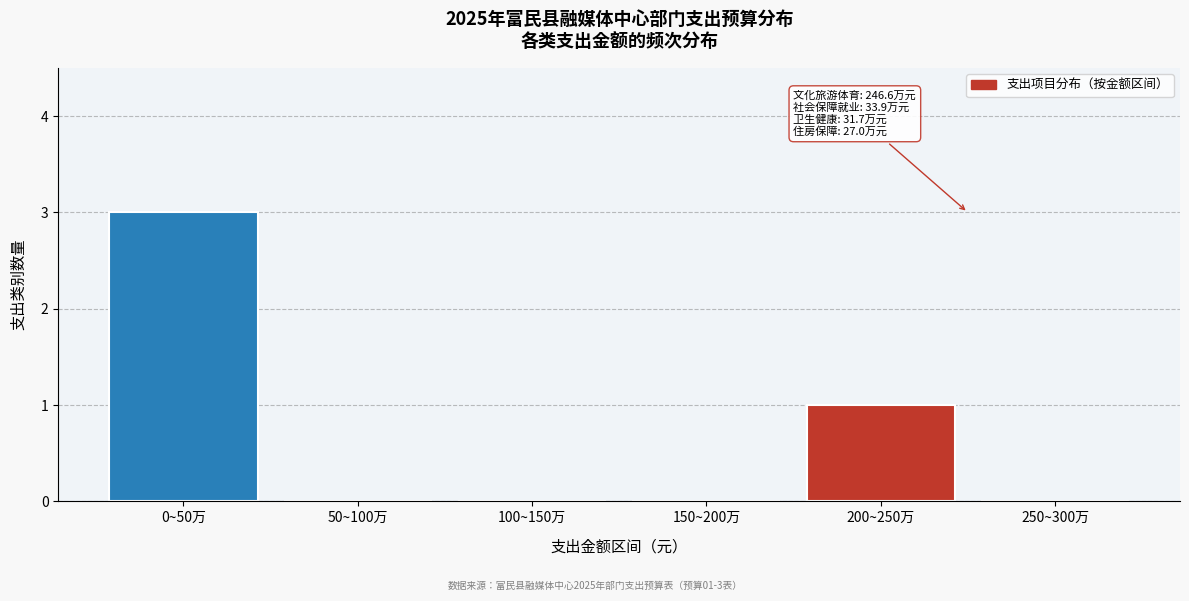

Reading left to right, list all the values displayed in this chart.

0~50万=3	50~100万=0	100~150万=0	150~200万=0	200~250万=1	250~300万=0